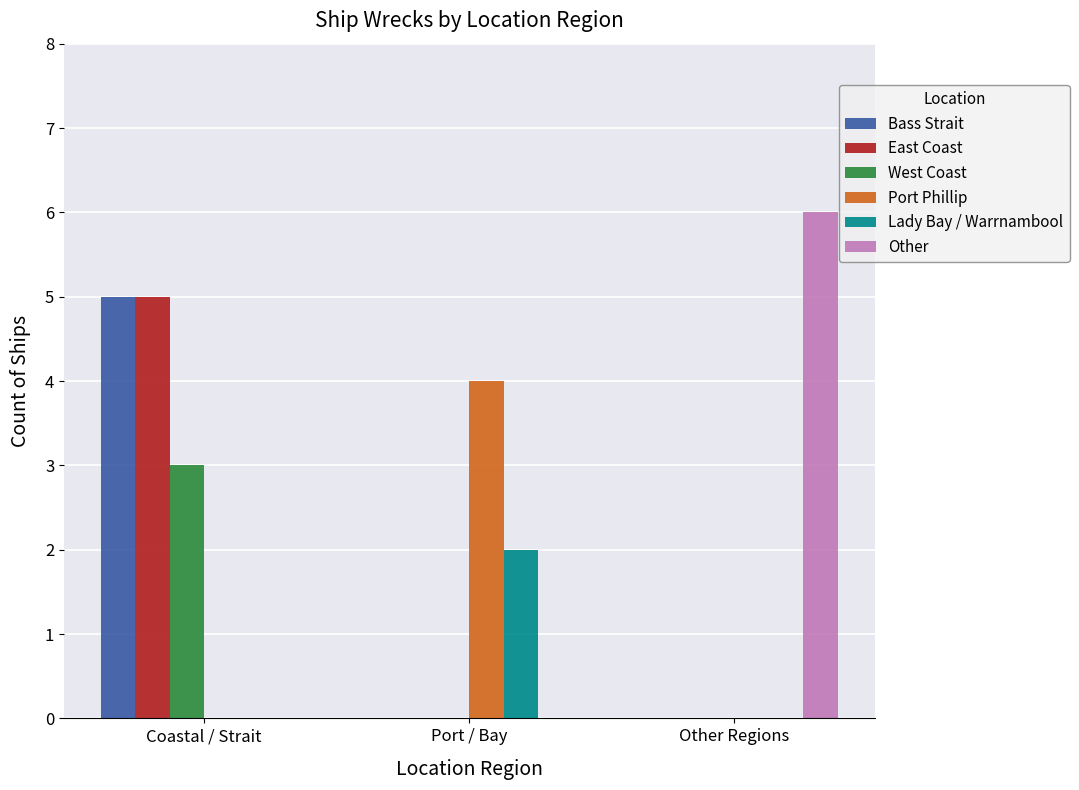

What is the sum of all Port Phillip values?

4